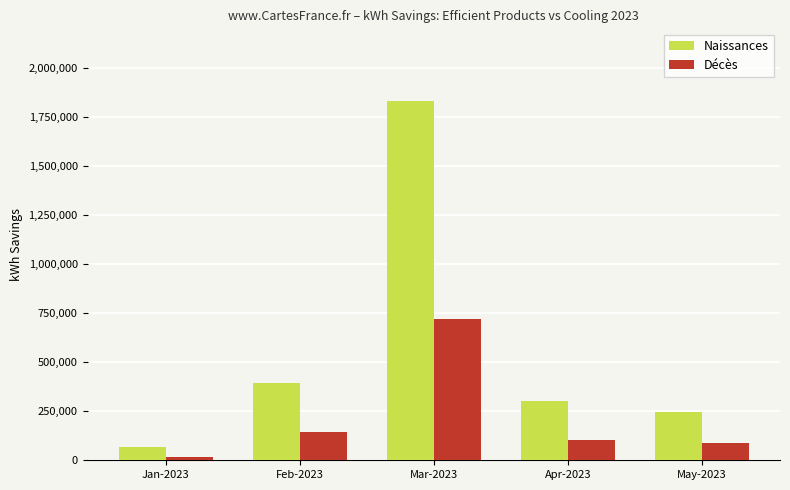

At which label does Décès first exceed 103093?

Feb-2023